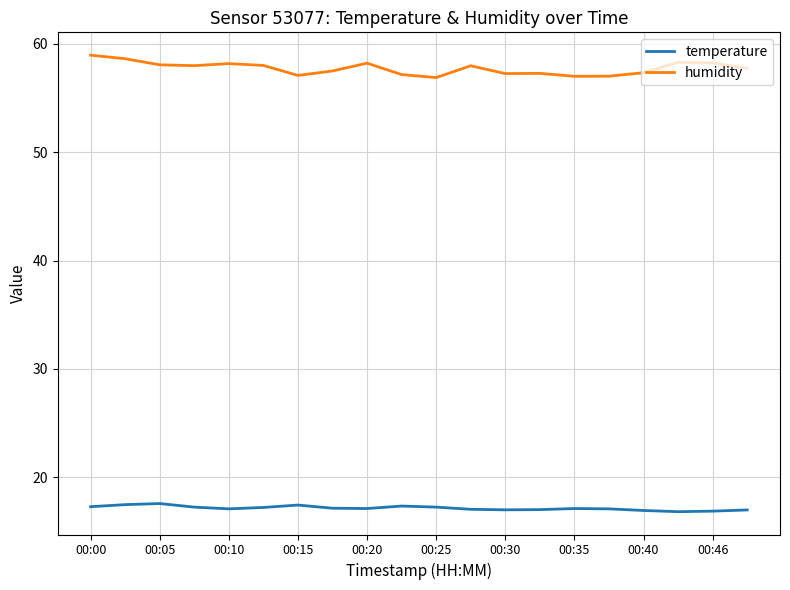

True or false: temperature and humidity cross at least once.

False